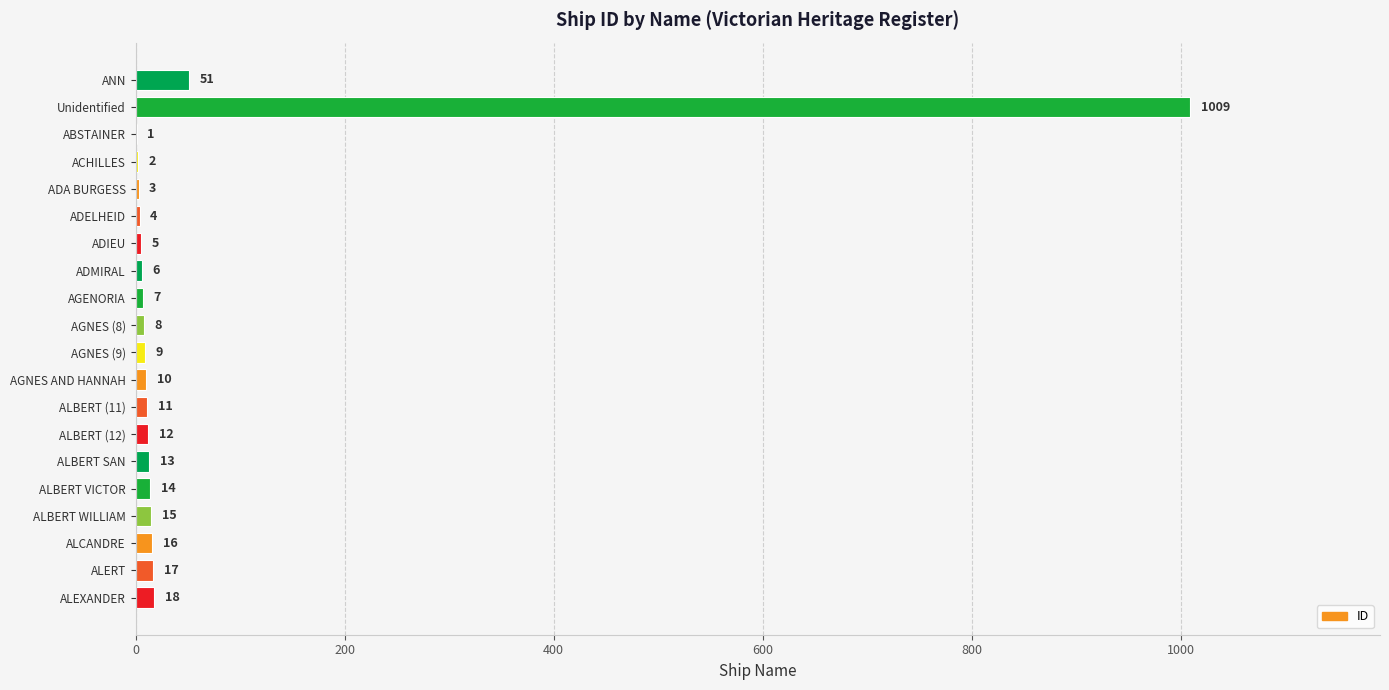

True or false: the data shows 13 at ALBERT SAN.

True